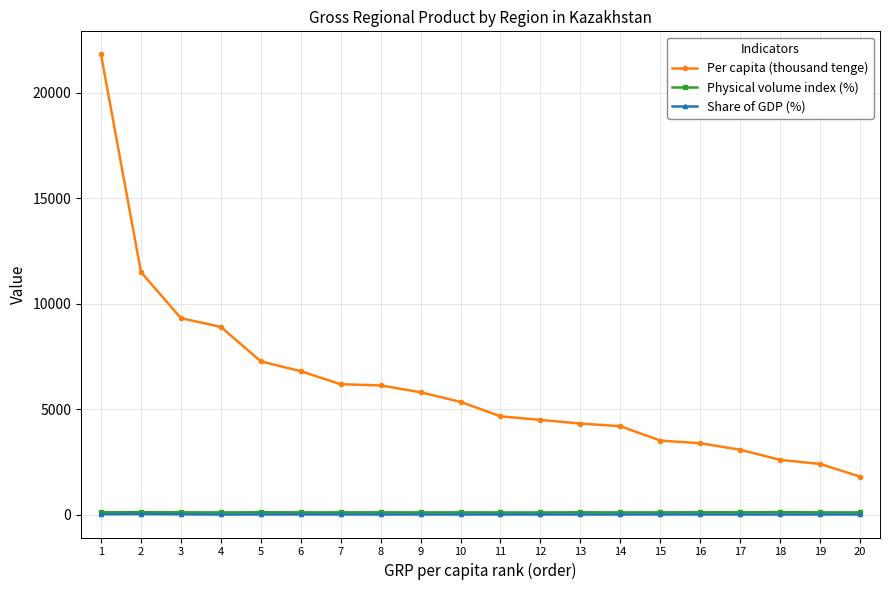

The Per capita (thousand tenge) series shows 6591.1 at 12. True or false?

False